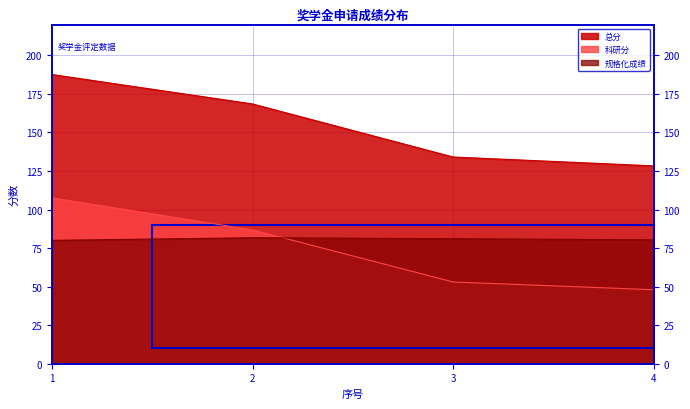

Is the value of 科研分 at 2 greater than the value of 规格化成绩 at 1?

Yes